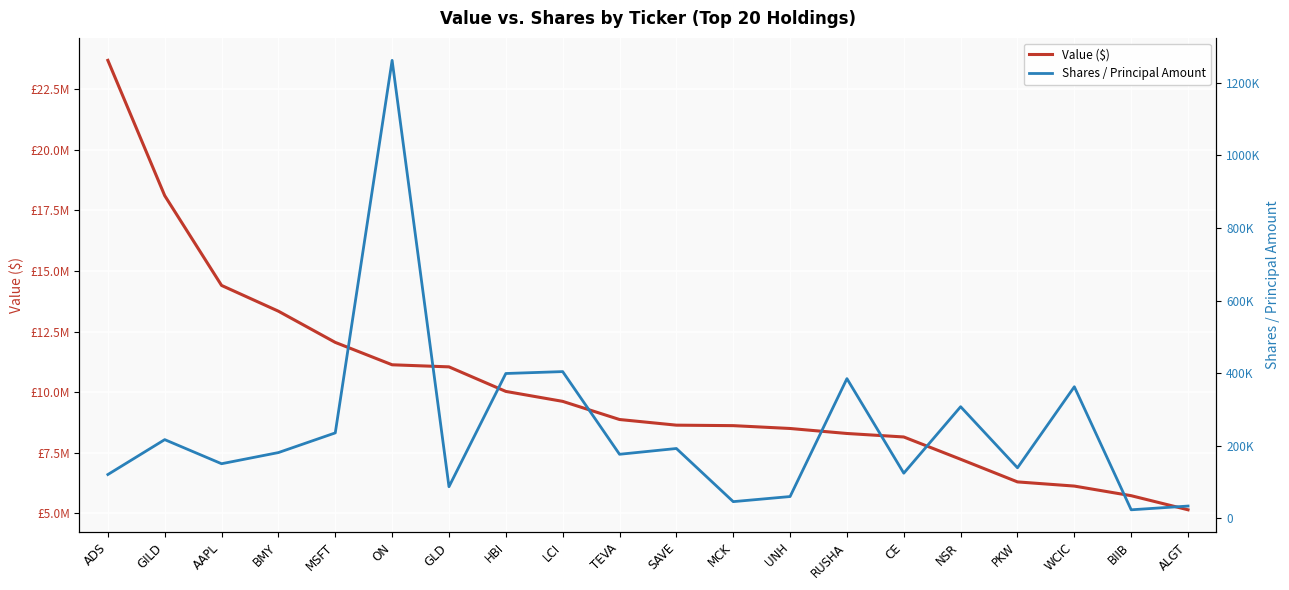

True or false: Shares / Principal Amount and Value ($) intersect in this chart.

False